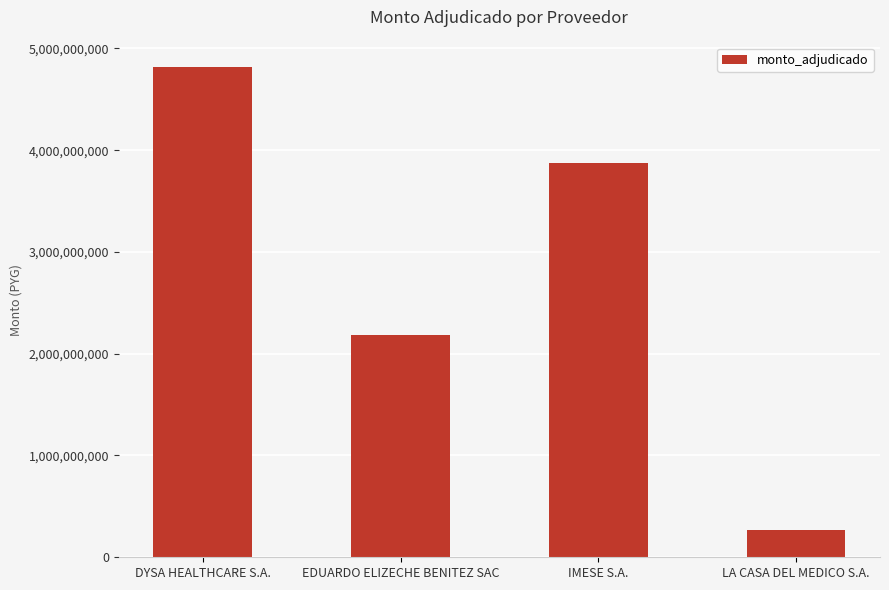

True or false: the data shows 272830000 at LA CASA DEL MEDICO S.A..

True